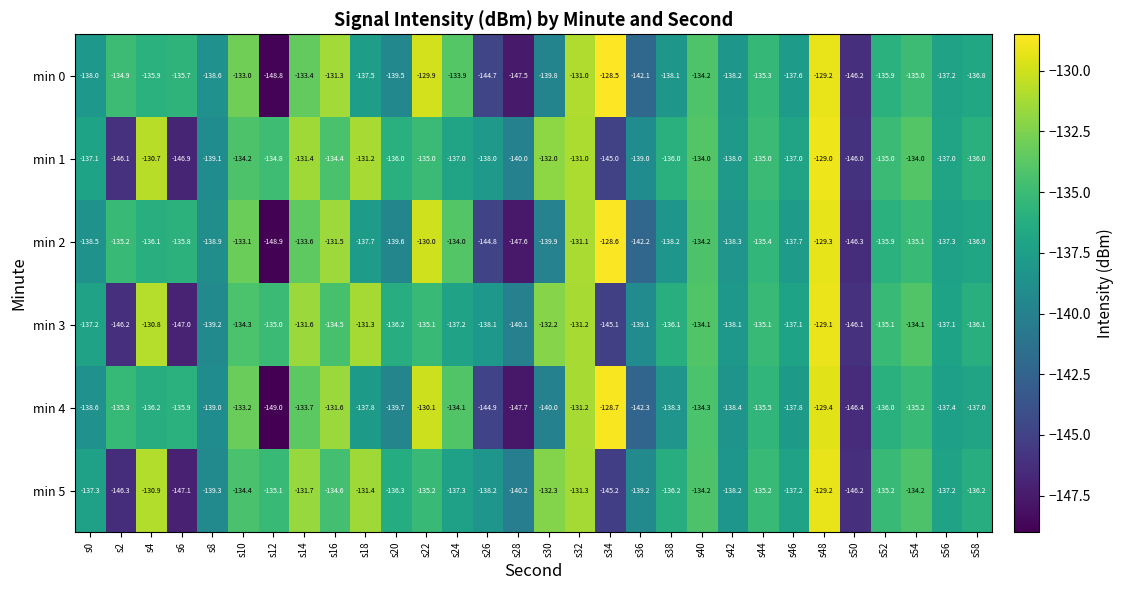

List the series in order of their peak value, lowest first.

min 5, min 3, min 1, min 4, min 2, min 0